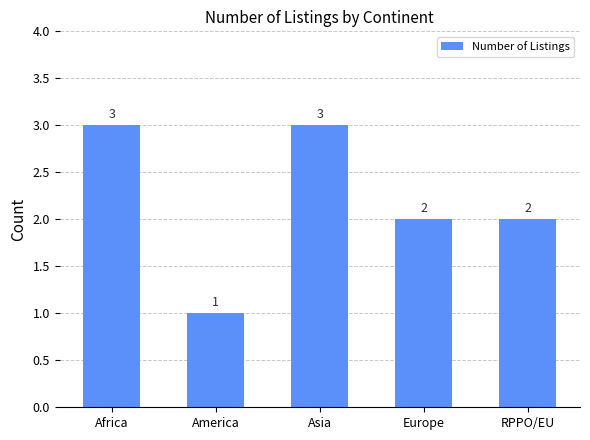

What is the maximum value shown in the chart?

3